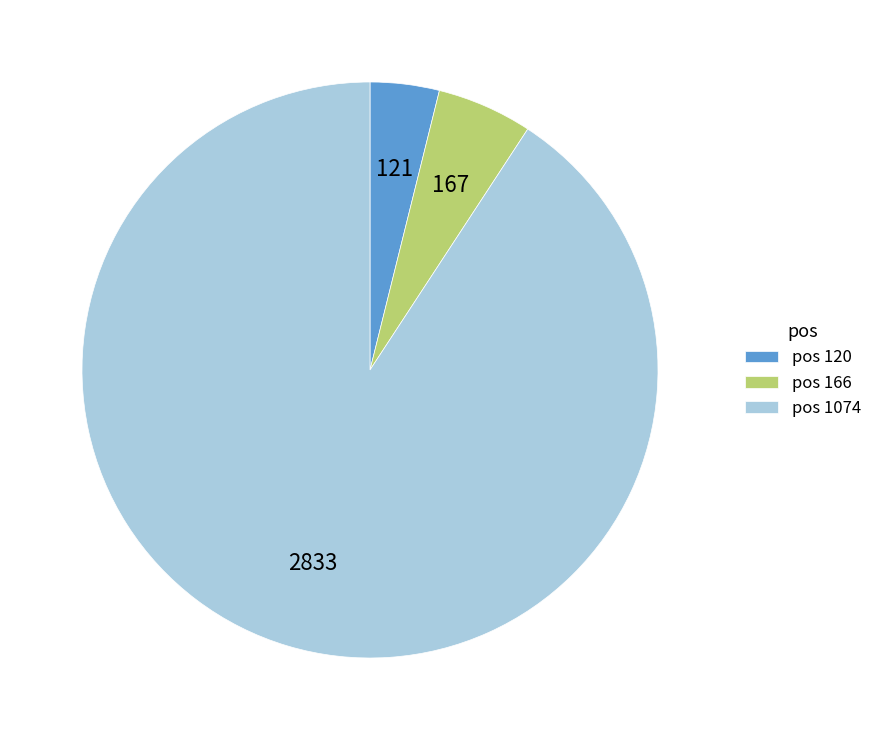

Rank the categories by value from highest to lowest.

pos 1074, pos 166, pos 120